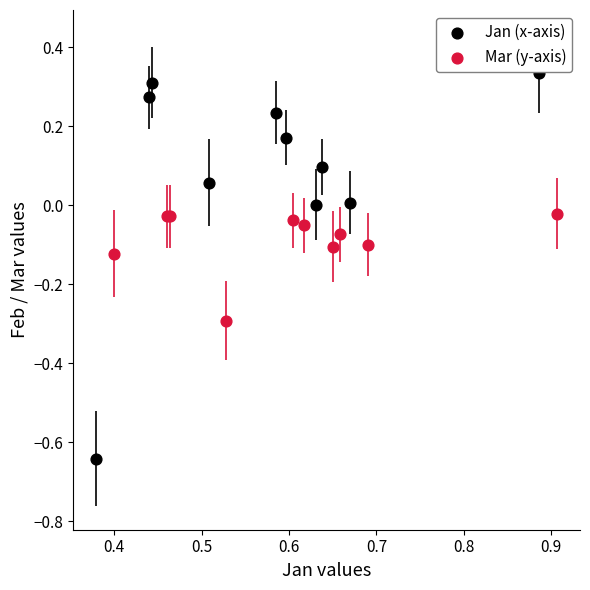

Which series has the largest Y range (max minus min)?

Jan (x-axis)